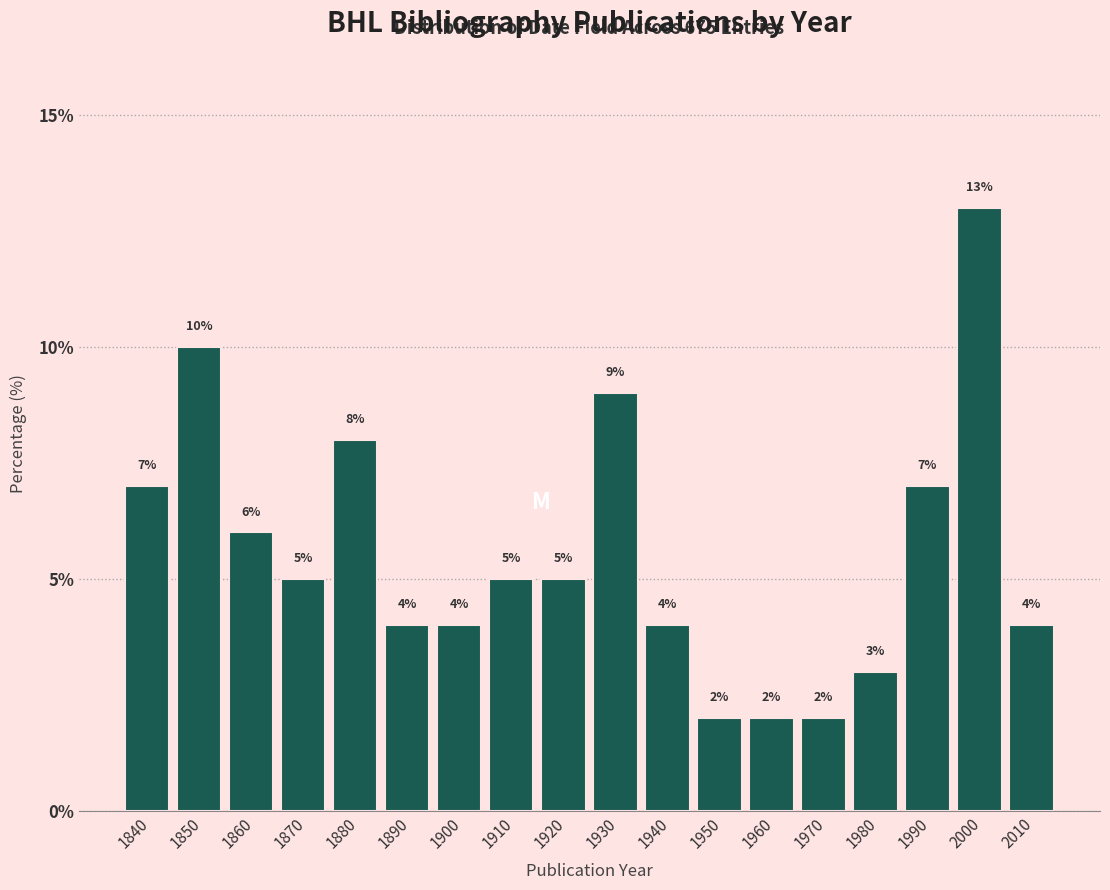

Reading left to right, list all the values displayed in this chart.

1840=7.0	1850=10.0	1860=6.0	1870=5.0	1880=8.0	1890=4.0	1900=4.0	1910=5.0	1920=5.0	1930=9.0	1940=4.0	1950=2.0	1960=2.0	1970=2.0	1980=3.0	1990=7.0	2000=13.0	2010=4.0